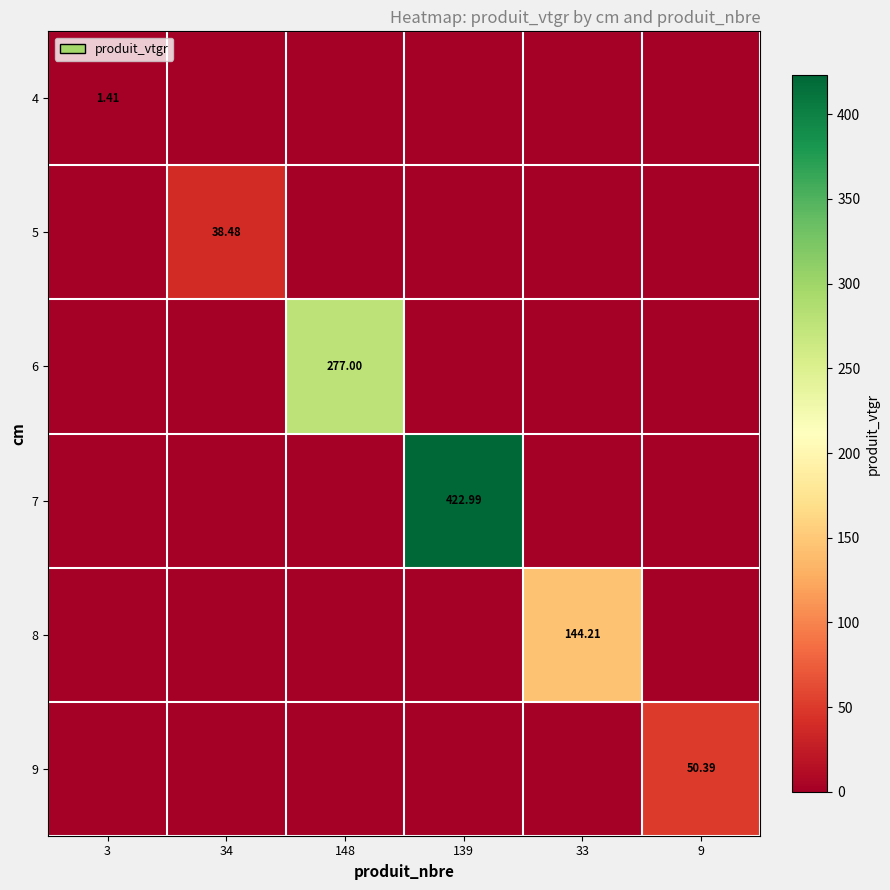

How many series are shown in this chart?

6